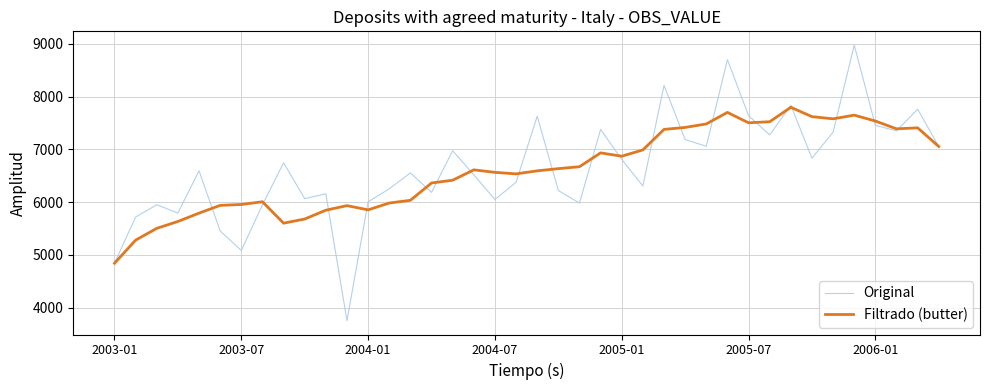

What is the greatest value displayed?

8977.0